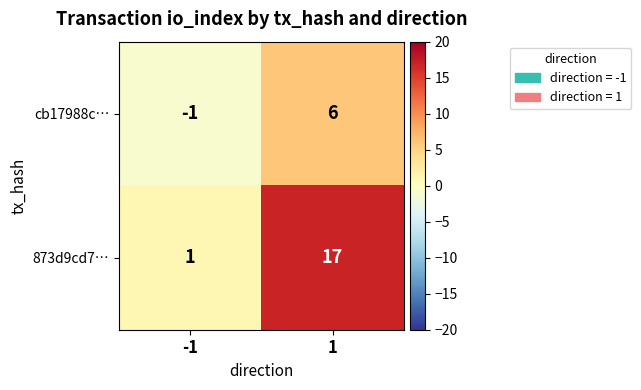

The value of 873d9cd7… at 1 is 17. True or false?

True